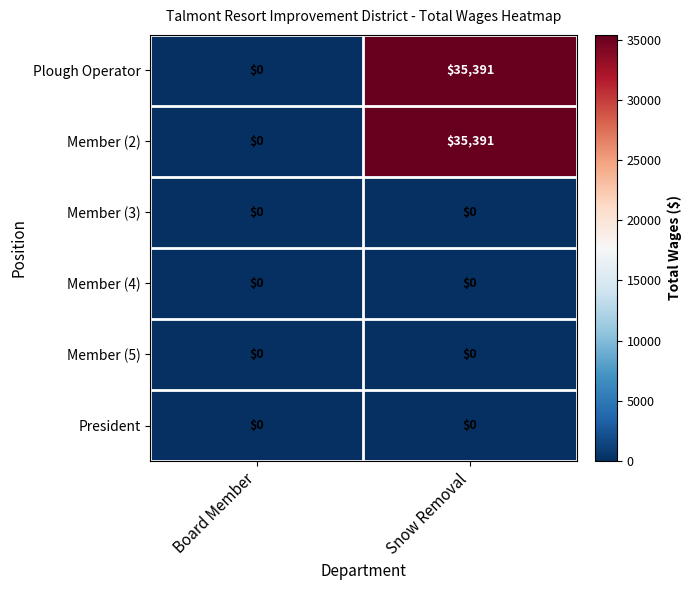

At how many categories does at least one series exceed 34898?

1